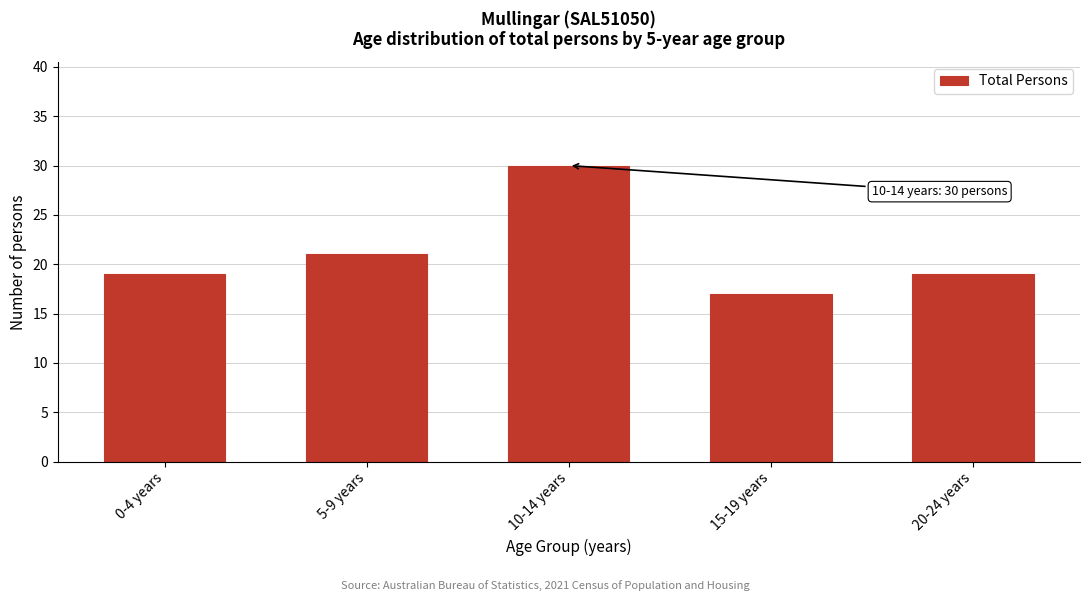

Reading left to right, extract all data points from this chart.

19	21	30	17	19